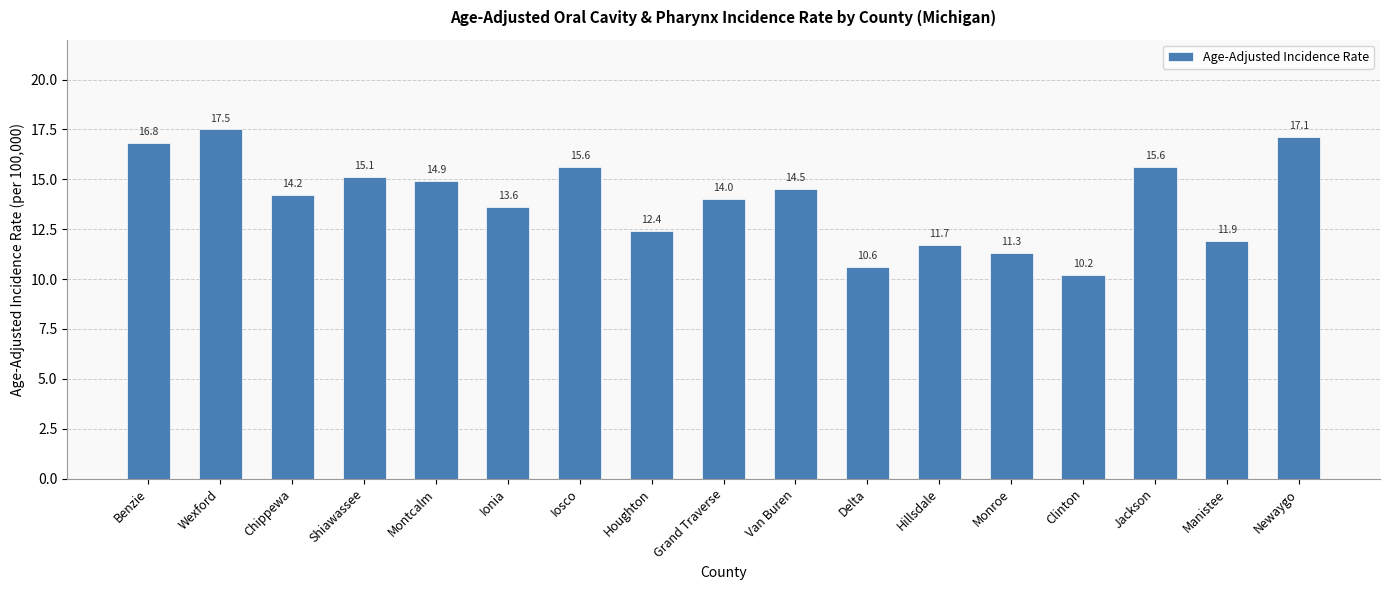

How many categories are shown in the chart?

17